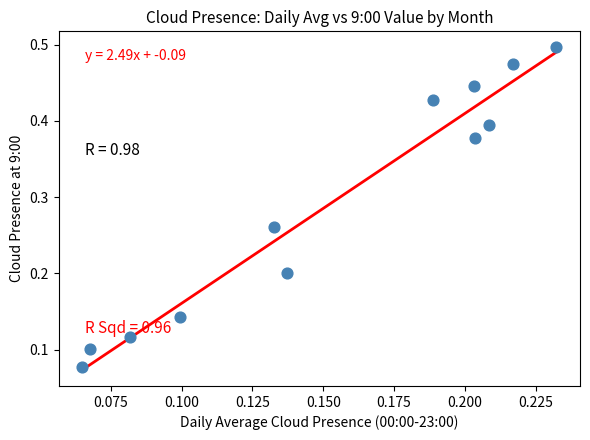

Count the number of points in this scatter plot.

12